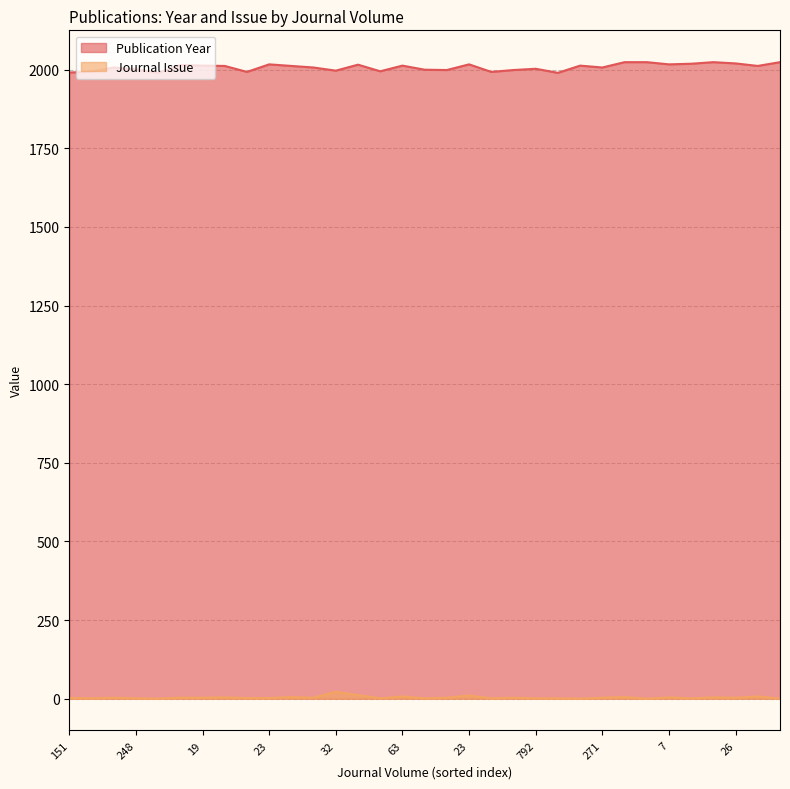

The Journal Issue series shows 5 at 61. True or false?

True